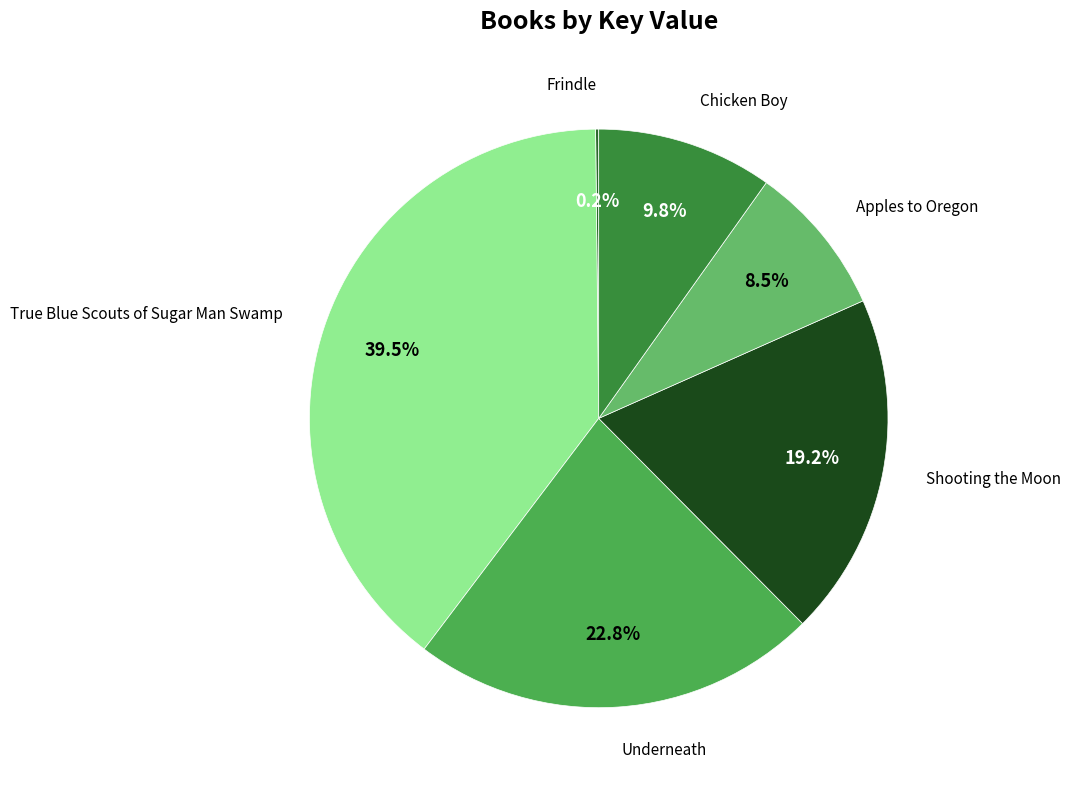

To the nearest percent, what is the difference between the largest and smallest slice percentages?

39%